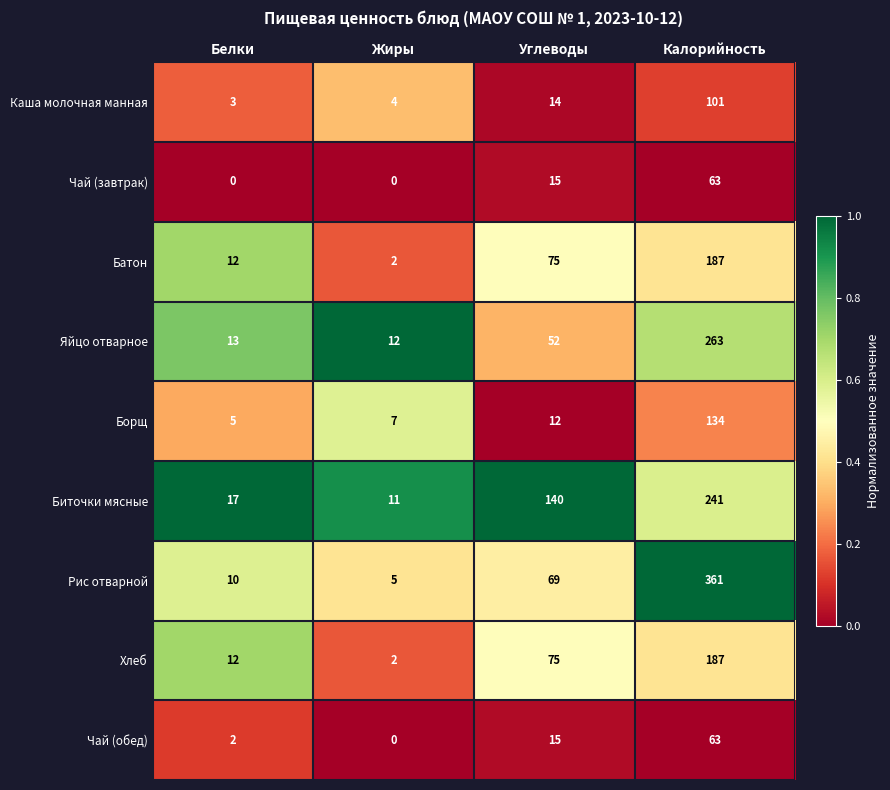

How many distinct data groups are displayed?

9